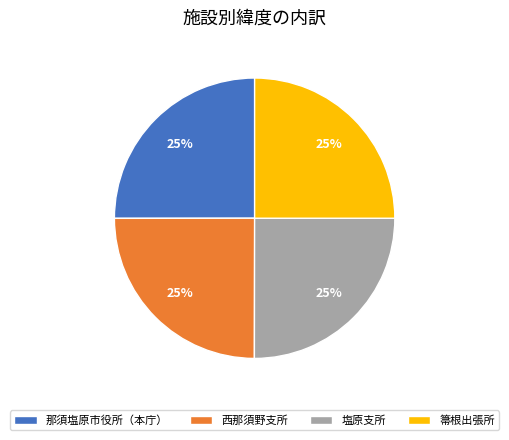

Is there a majority slice in this chart?

No